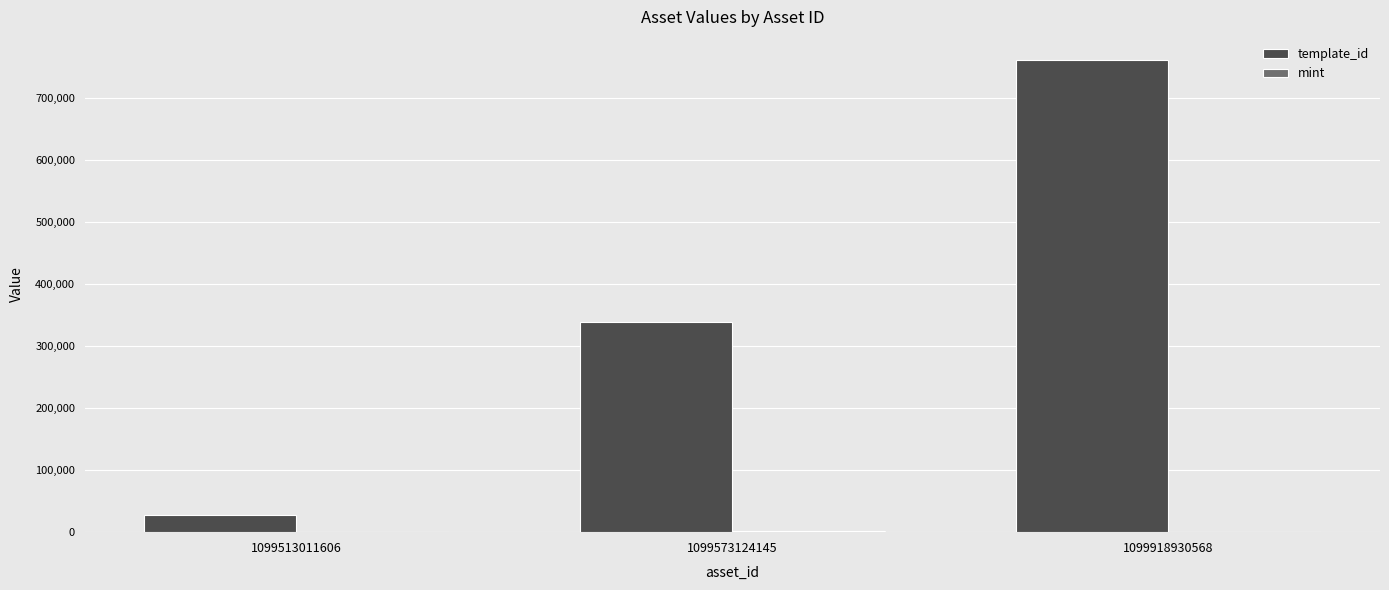

True or false: template_id has a value of 339228 at 1099573124145.

True